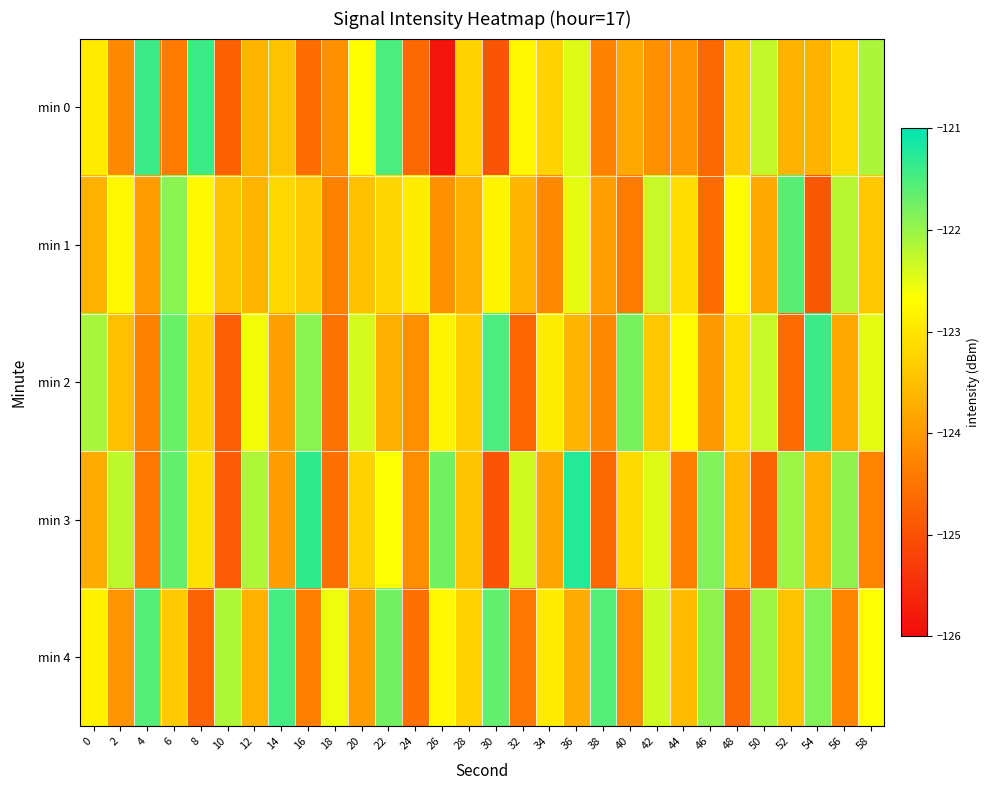

Reading right to left, extract all data points from this chart.

min 0: 58=-122.1	56=-123.2	54=-123.6	52=-123.7	50=-122.3	48=-123.4	46=-124.7	44=-124.1	42=-124.1	40=-123.8	38=-124.3	36=-122.5	34=-123.2	32=-122.8	30=-124.9	28=-123.2	26=-125.9	24=-124.6	22=-121.5	20=-122.7	18=-124.1	16=-124.6	14=-123.5	12=-123.6	10=-124.8	8=-121.4	6=-124.4	4=-121.4	2=-124.2	0=-122.9
min 1: 58=-123.4	56=-122.2	54=-124.9	52=-121.6	50=-123.8	48=-122.7	46=-124.6	44=-123.1	42=-122.3	40=-124.4	38=-123.9	36=-122.5	34=-124.2	32=-123.6	30=-122.8	28=-123.7	26=-124.1	24=-122.9	22=-123.2	20=-123.5	18=-124.3	16=-123.3	14=-123.2	12=-123.6	10=-123.4	8=-122.7	6=-121.9	4=-123.9	2=-122.8	0=-123.7
min 2: 58=-122.5	56=-123.8	54=-121.4	52=-124.6	50=-122.3	48=-123.1	46=-124.0	44=-122.7	42=-123.4	40=-121.8	38=-124.2	36=-123.6	34=-122.9	32=-124.7	30=-121.5	28=-123.3	26=-122.8	24=-124.1	22=-123.7	20=-122.4	18=-124.5	16=-121.9	14=-123.9	12=-122.6	10=-124.8	8=-123.2	6=-121.7	4=-124.3	2=-123.5	0=-122.1
min 3: 58=-124.2	56=-122.0	54=-123.7	52=-122.0	50=-124.8	48=-123.5	46=-121.8	44=-124.3	42=-122.5	40=-123.2	38=-124.7	36=-121.2	34=-123.8	32=-122.3	30=-125.0	28=-123.5	26=-121.8	24=-124.2	22=-122.7	20=-123.2	18=-124.5	16=-121.3	14=-124.0	12=-122.2	10=-124.8	8=-123.0	6=-121.7	4=-124.5	2=-122.2	0=-123.8
min 4: 58=-122.7	56=-124.2	54=-121.8	52=-123.5	50=-122.0	48=-124.7	46=-122.0	44=-123.5	42=-122.3	40=-124.2	38=-121.5	36=-123.8	34=-123.0	32=-124.5	30=-121.7	28=-123.2	26=-122.8	24=-124.5	22=-121.8	20=-124.0	18=-122.5	16=-124.3	14=-121.5	12=-123.7	10=-122.2	8=-124.8	6=-123.3	4=-121.5	2=-124.0	0=-122.8